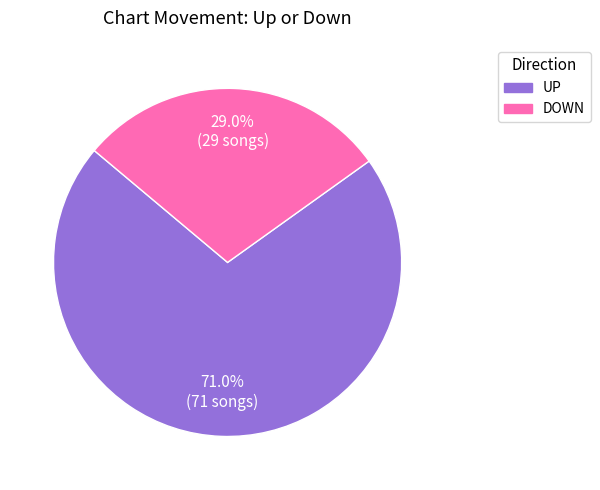

Rank the categories by value from lowest to highest.

DOWN, UP